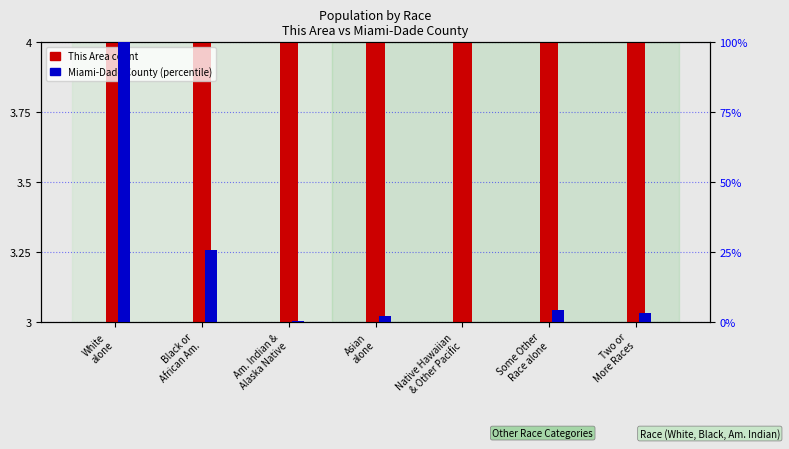

Rank the series at Some Other
Race alone from lowest to highest value.

This Area count, Miami-Dade County (percentile)